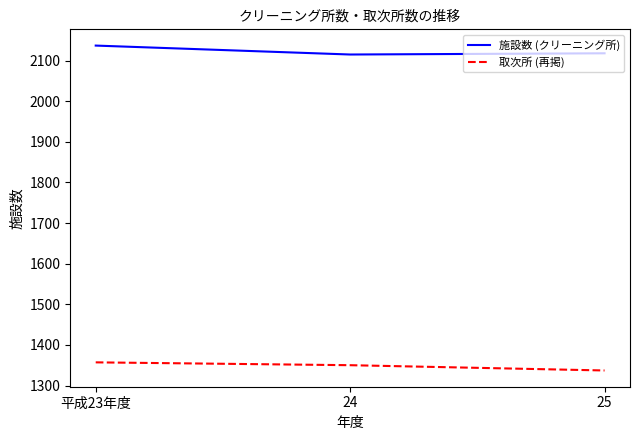

What is the sum of the 取次所 (再掲) values at 25 and 平成23年度?

2694